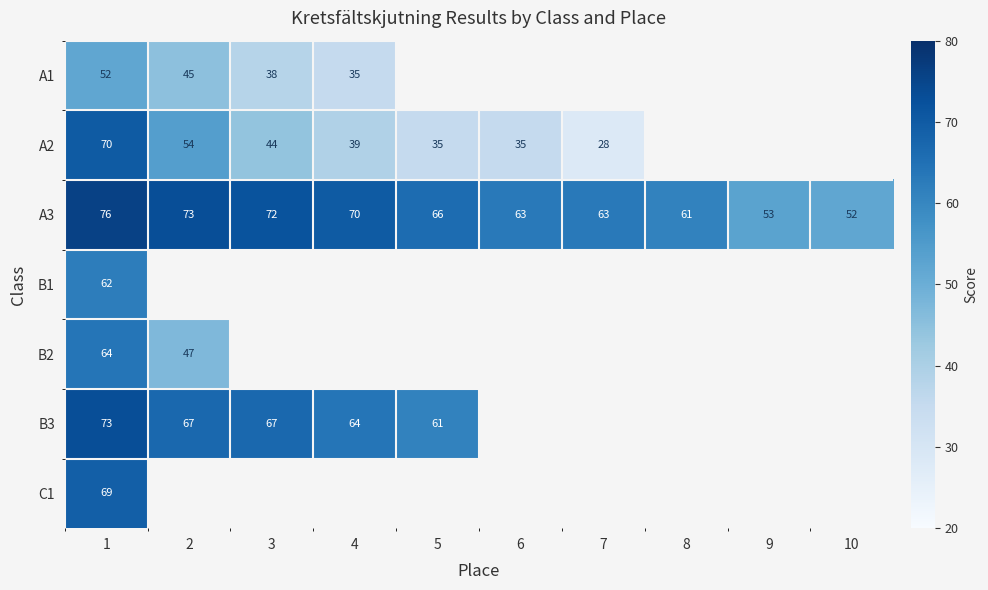

At which category is the sum across all series the highest?

1